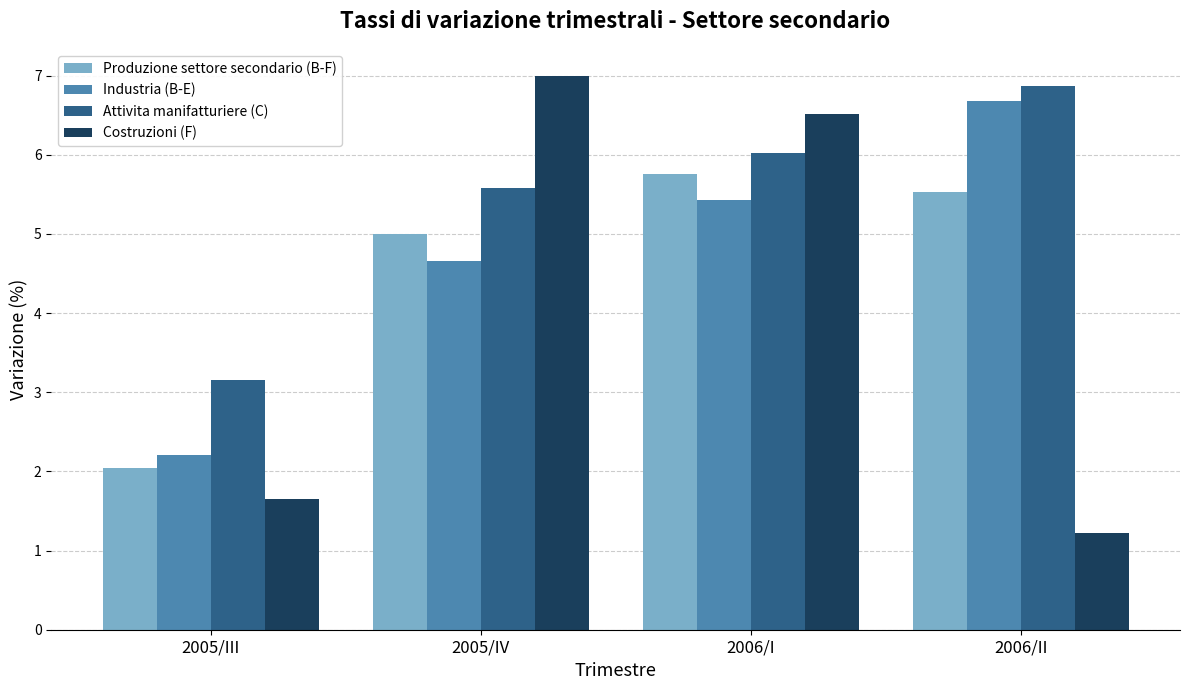

How many bars are there in each group?

4